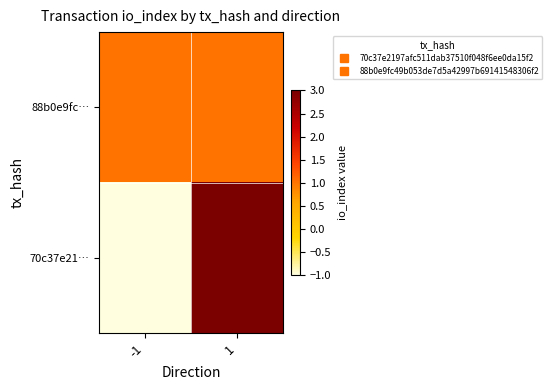

Which series has the largest total across all categories?

70c37e21…